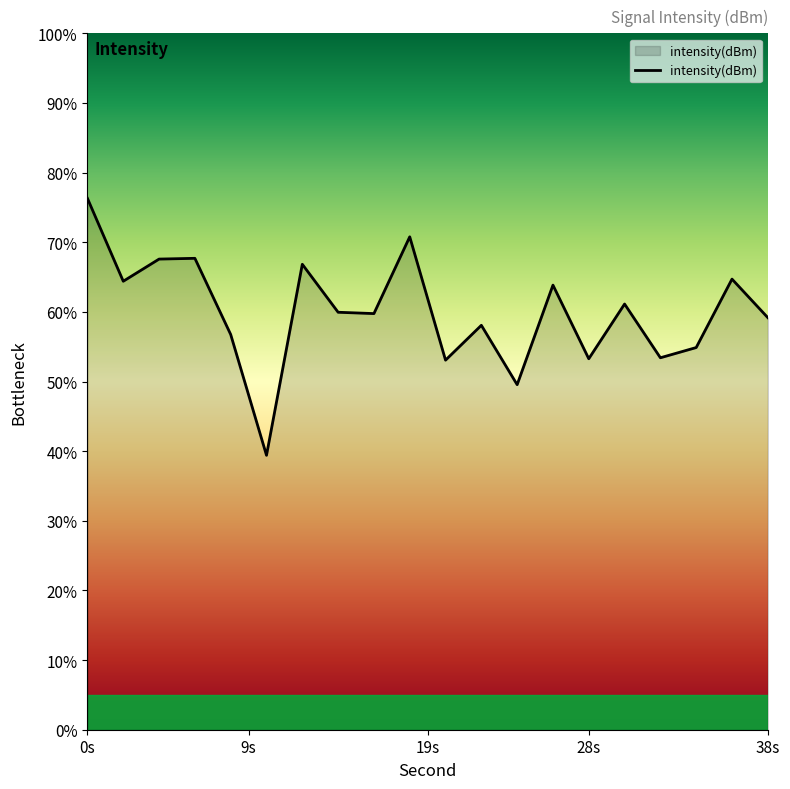

What is the difference between the maximum and minimum values?

36.9